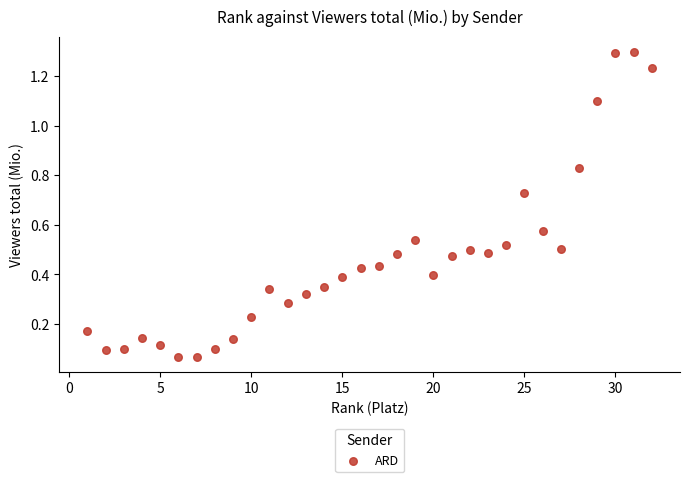

What is the range of X values (max minus min)?

31.0